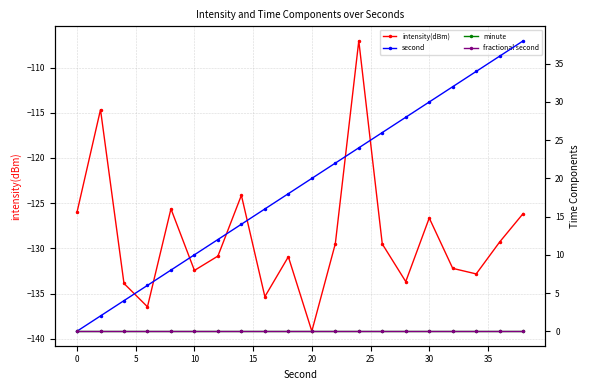

What is the greatest value displayed?

38.0